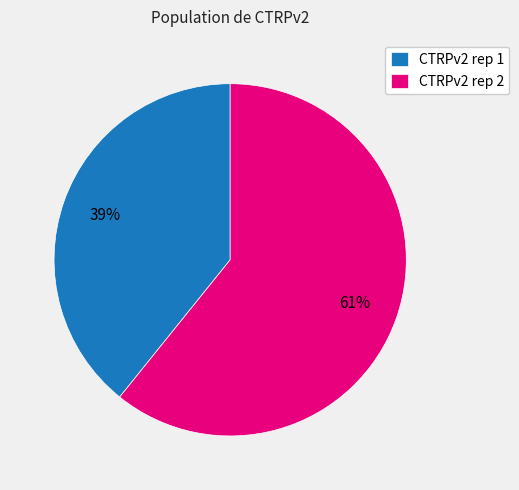

Which has a higher value, CTRPv2 rep 1 or CTRPv2 rep 2?

CTRPv2 rep 2